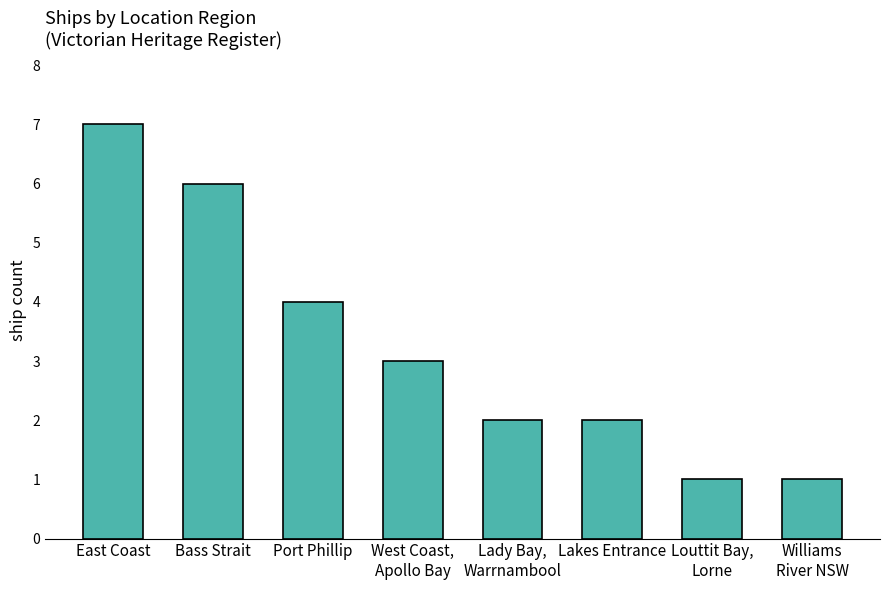

True or false: the data shows 7 at East Coast.

True